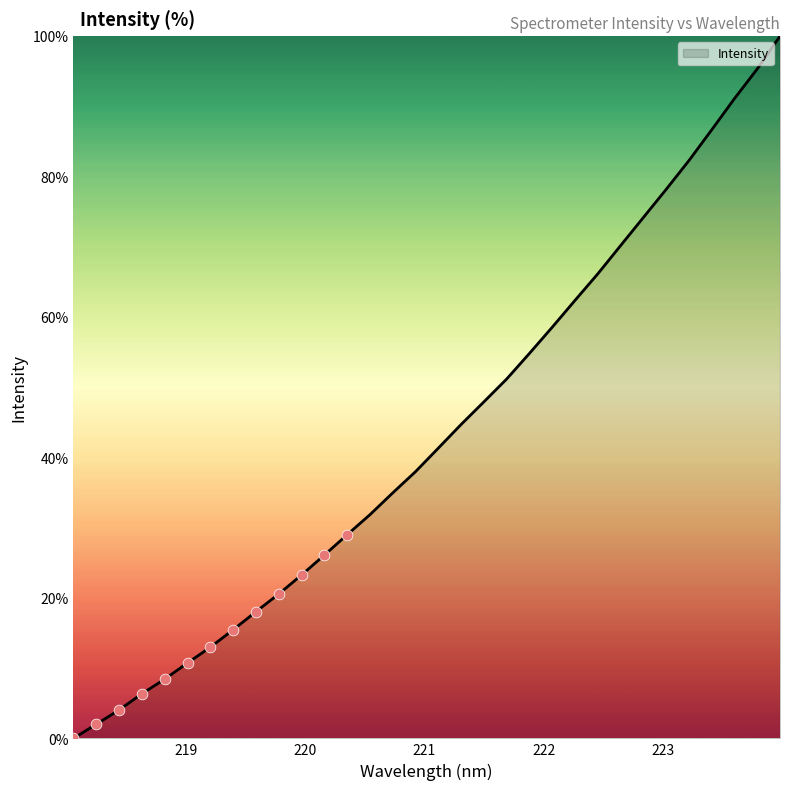

What is the greatest value displayed?

100.0